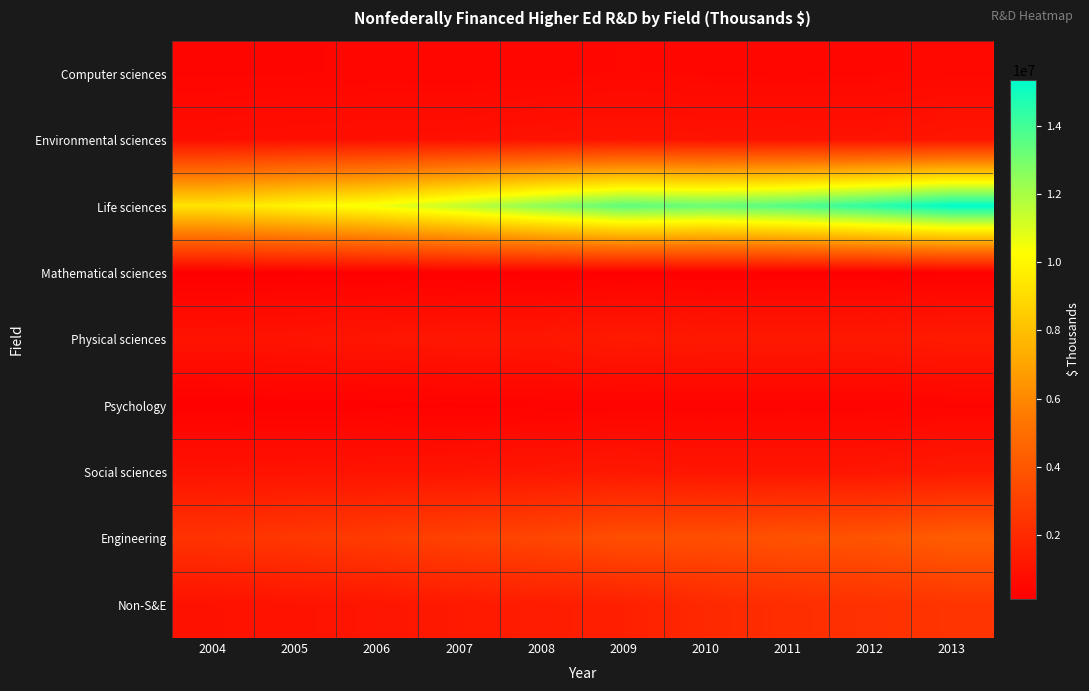

Which series has the largest total across all categories?

Life sciences